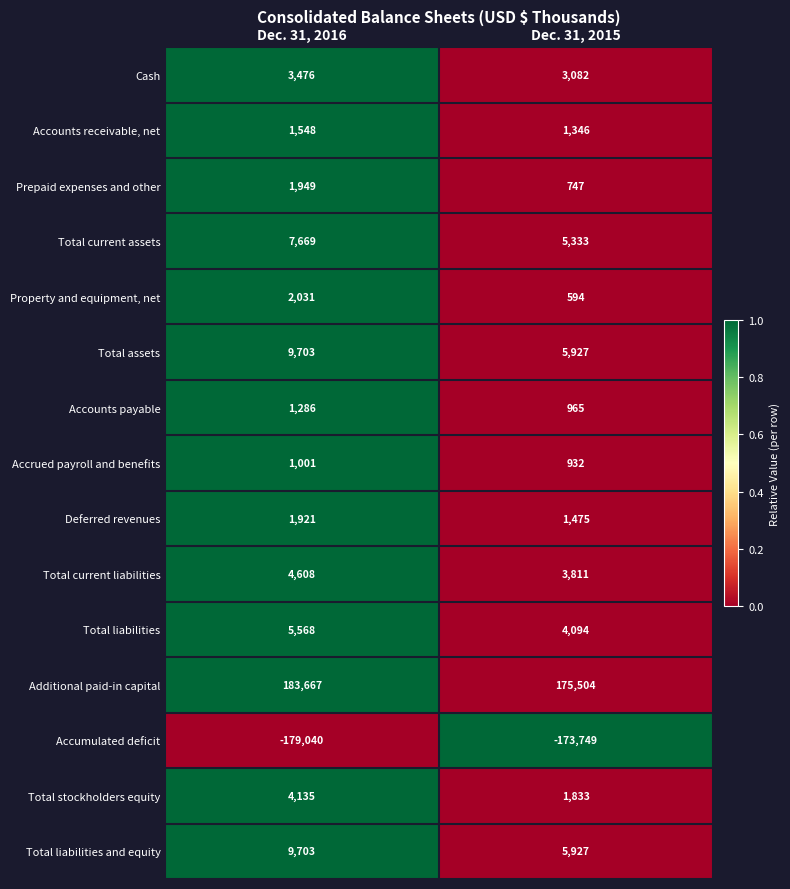

Rank the categories by Accrued payroll and benefits value from lowest to highest.

Dec. 31, 2015, Dec. 31, 2016